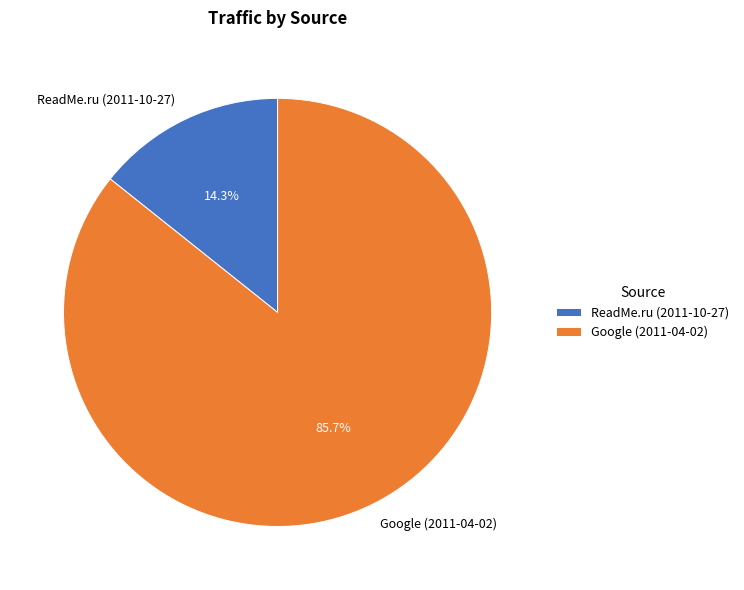

What is the smallest slice in the pie chart?

ReadMe.ru (2011-10-27)